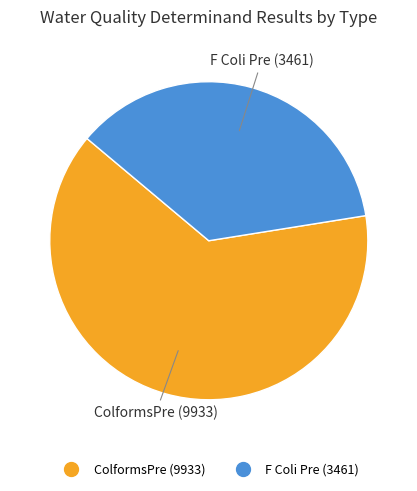

Does ColformsPre (9933) account for over 50% of the chart?

Yes